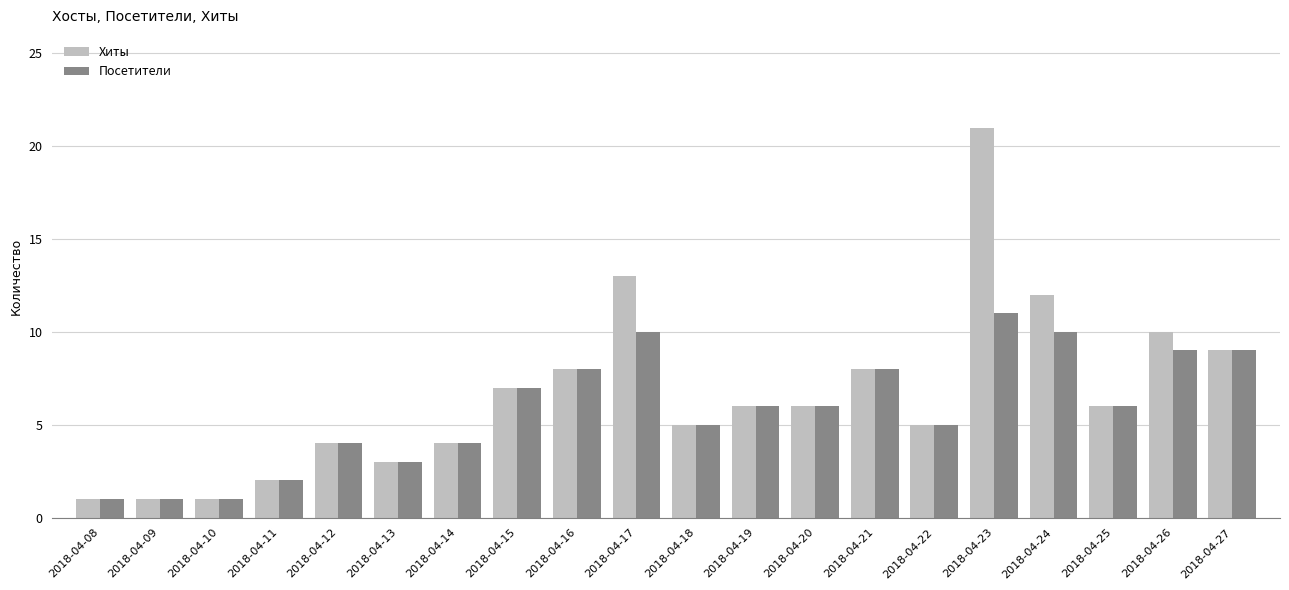

What is the minimum value shown in the chart?

1